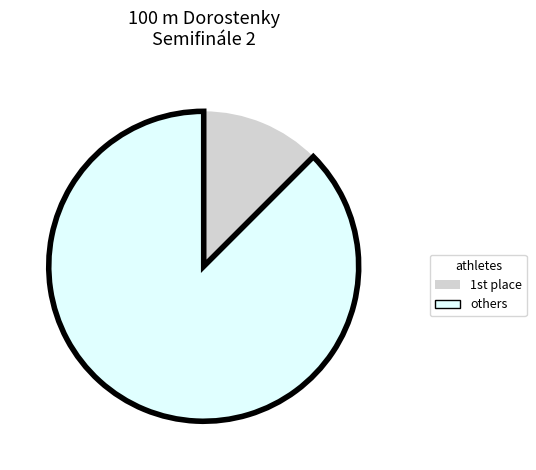

Does any single category account for the majority?

Yes